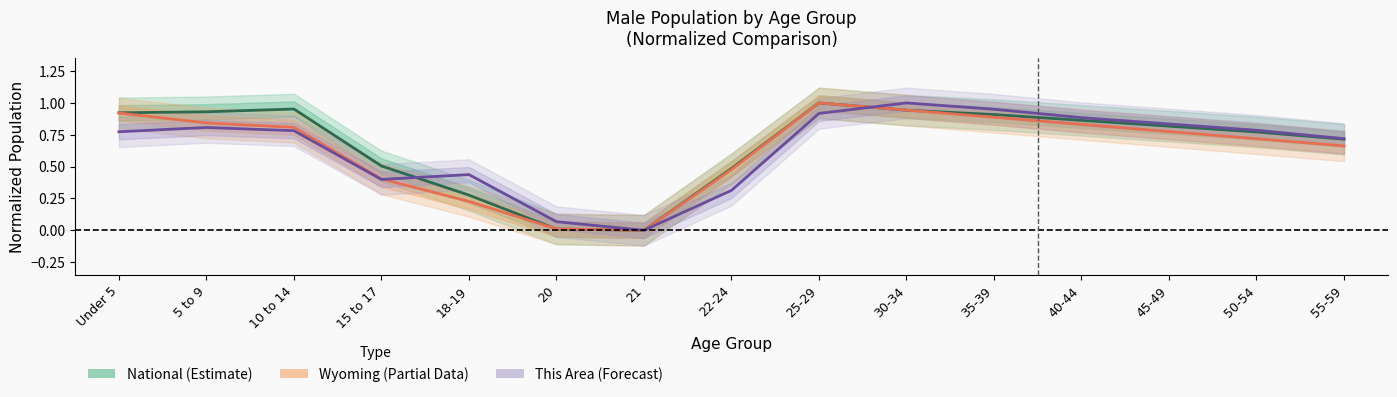

What is the difference between the maximum and minimum values in the Wyoming (Partial) series?

1.0